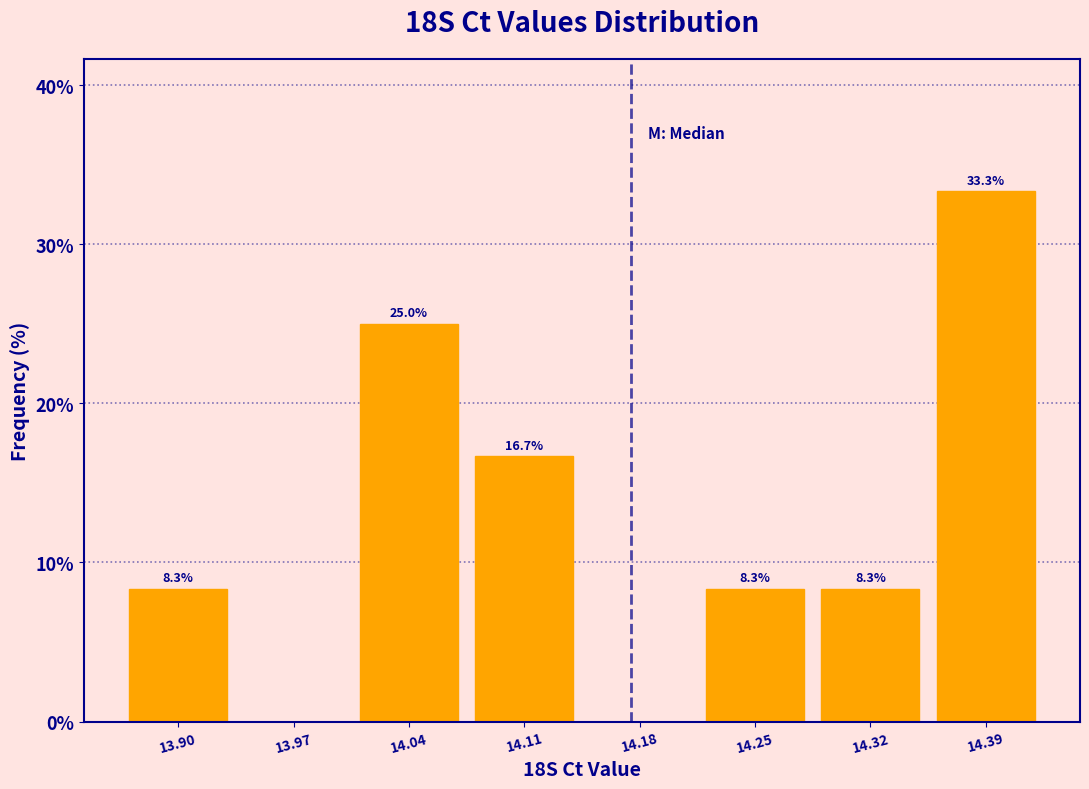

Over which range of the x-axis is the bar tallest?

14.36 to 14.43